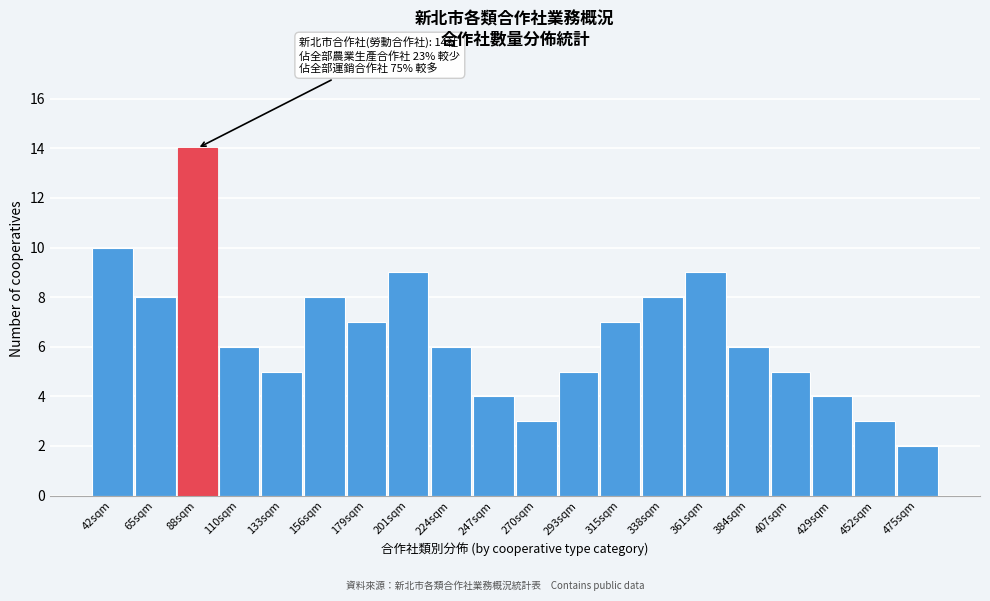

Reading left to right, list all the values displayed in this chart.

10	8	14	6	5	8	7	9	6	4	3	5	7	8	9	6	5	4	3	2